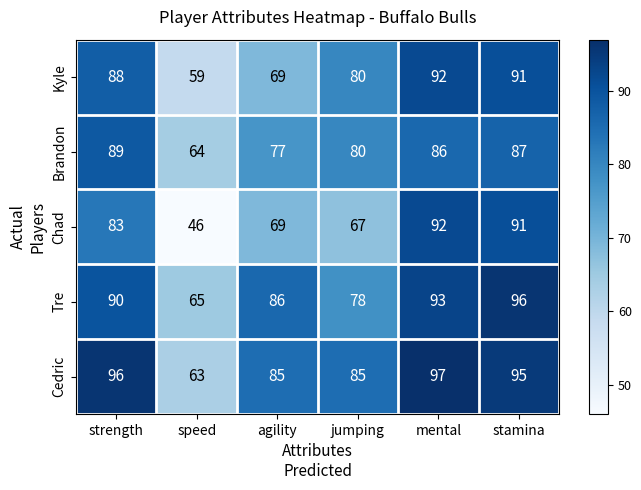

What is the difference between the second highest and minimum values in the Cedric series?

33